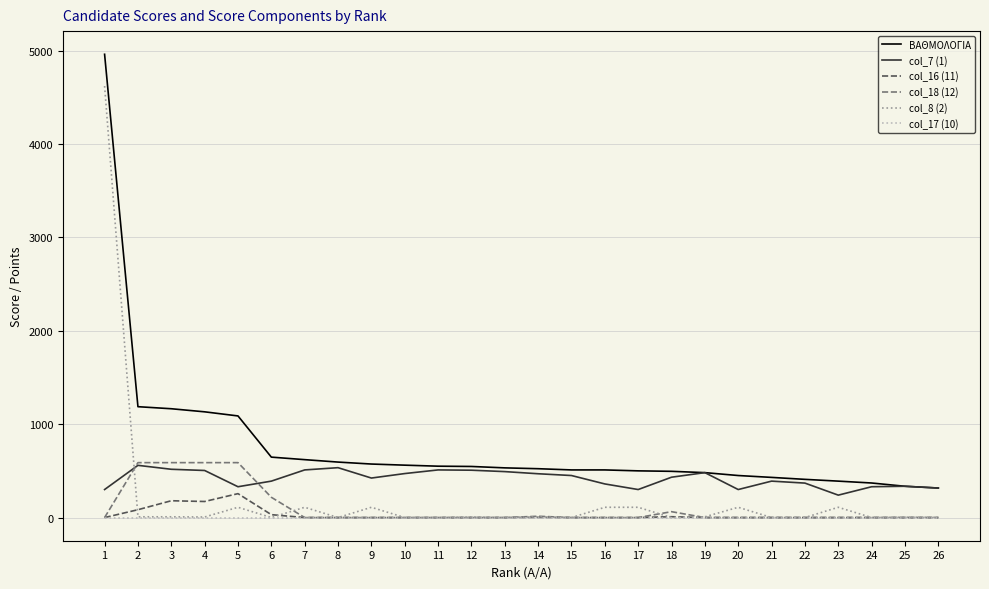

Between 5 and 24, which series saw the biggest shift?

ΒΑΘΜΟΛΟΓΙΑ